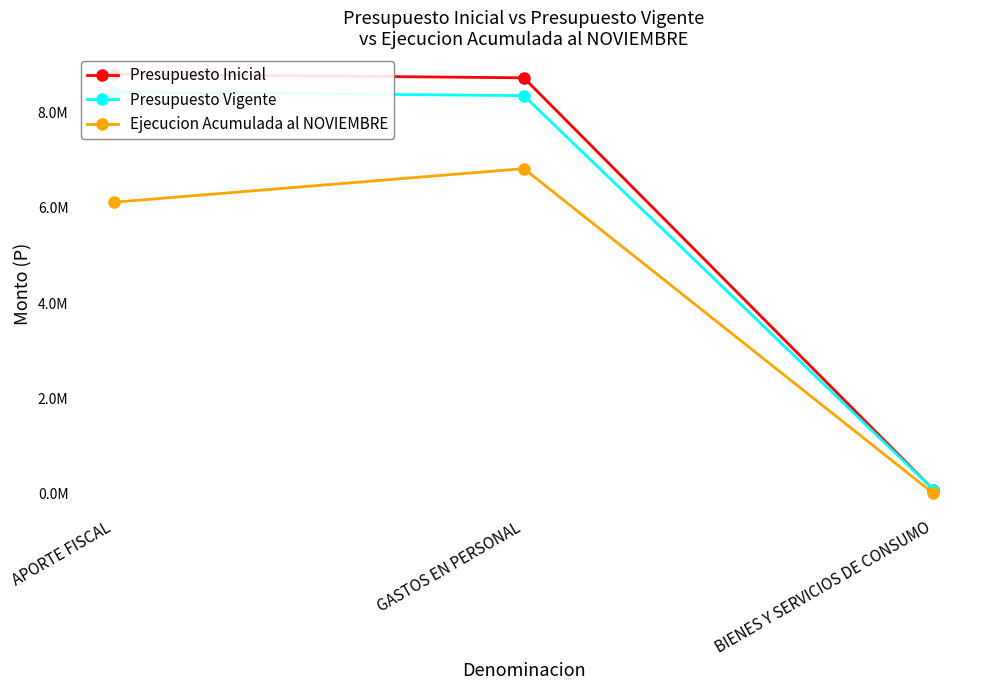

At how many categories does at least one series exceed 5432999?

2